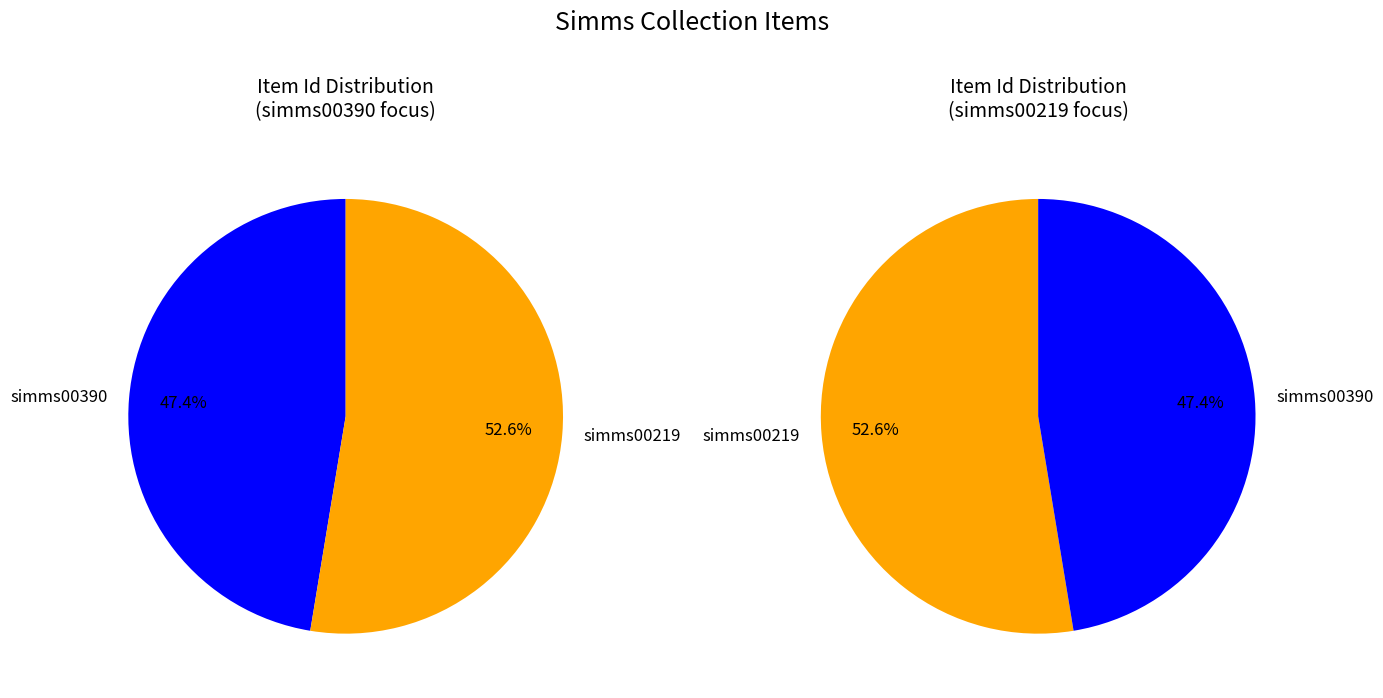

To the nearest percent, what is the difference between the largest and smallest slice percentages?

5%